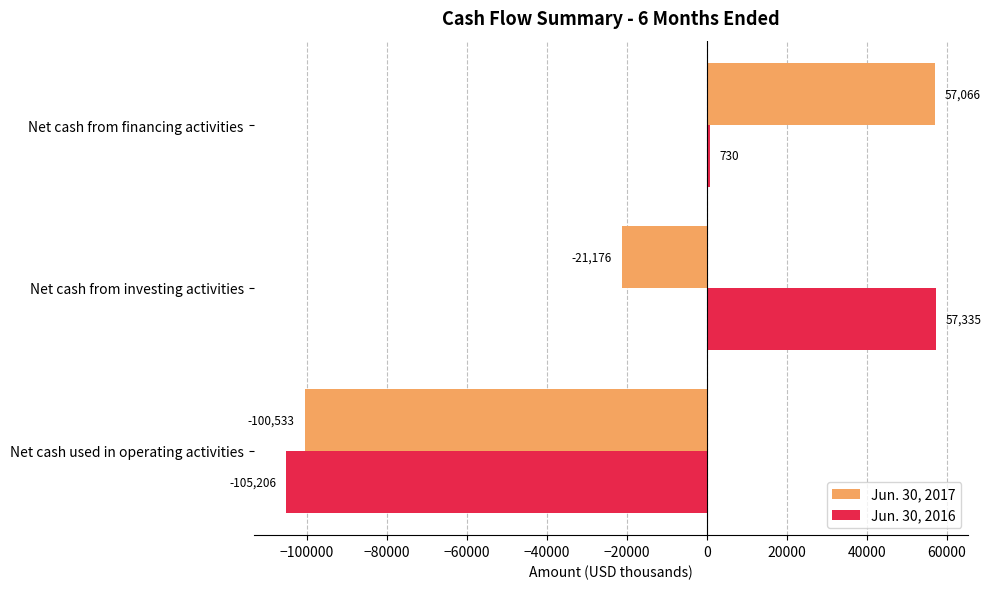

Which label corresponds to the smallest value in the chart?

Net cash used in operating activities